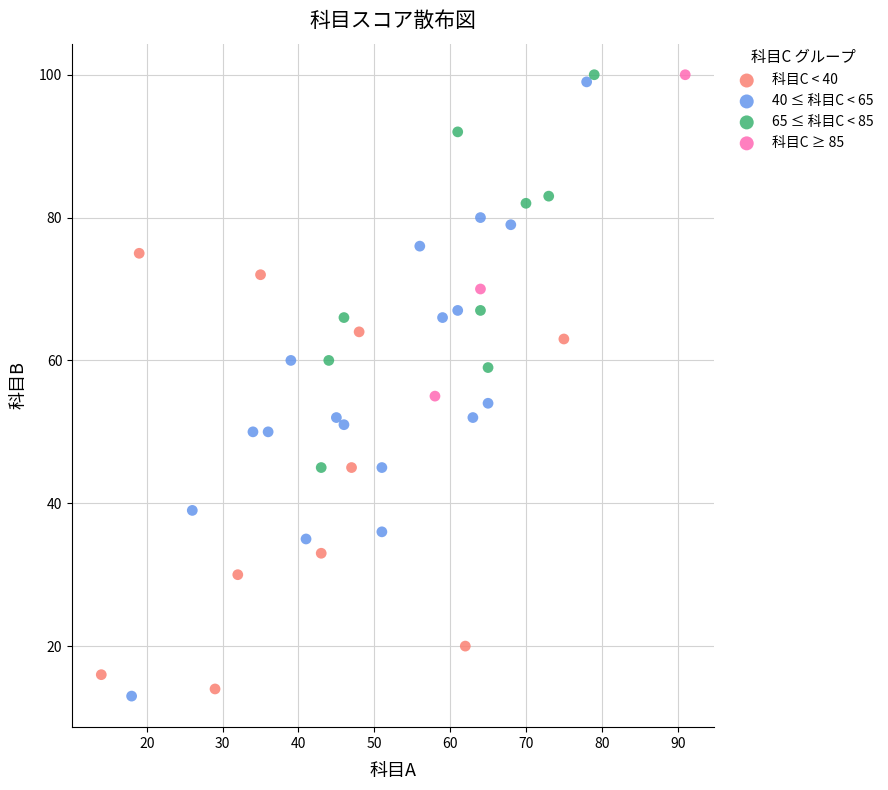

What are all the series names shown in the legend?

科目C < 40, 40 ≤ 科目C < 65, 65 ≤ 科目C < 85, 科目C ≥ 85